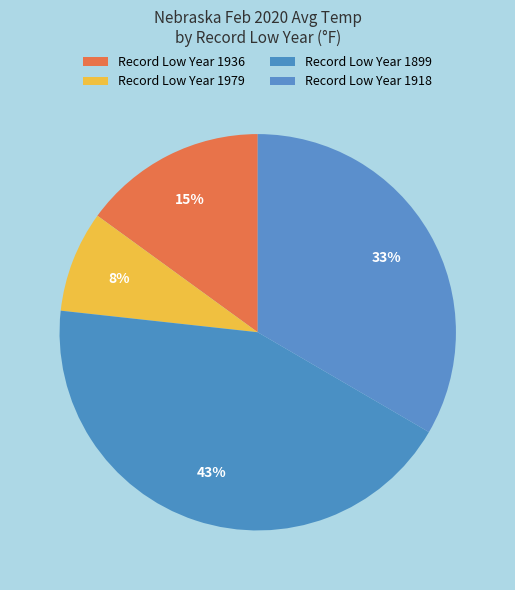

How many segments does this pie chart have?

4